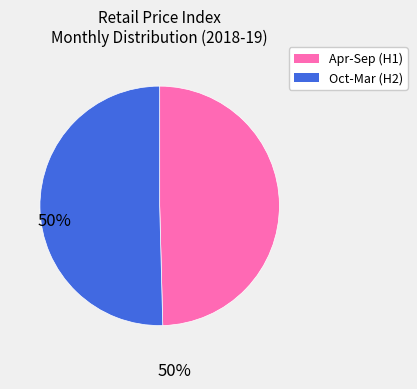

Is there a majority slice in this chart?

Yes